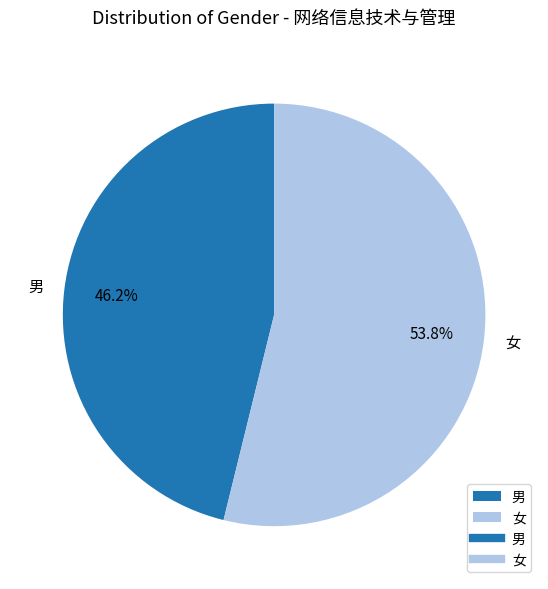

What is the majority slice?

女